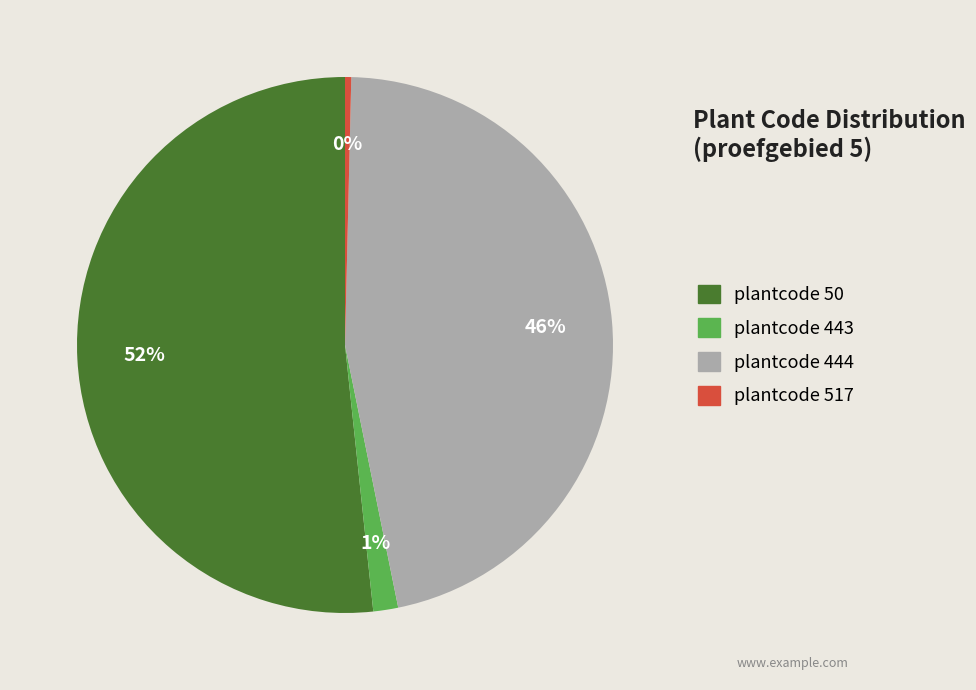

Is there any slice that represents more than half of the pie?

Yes